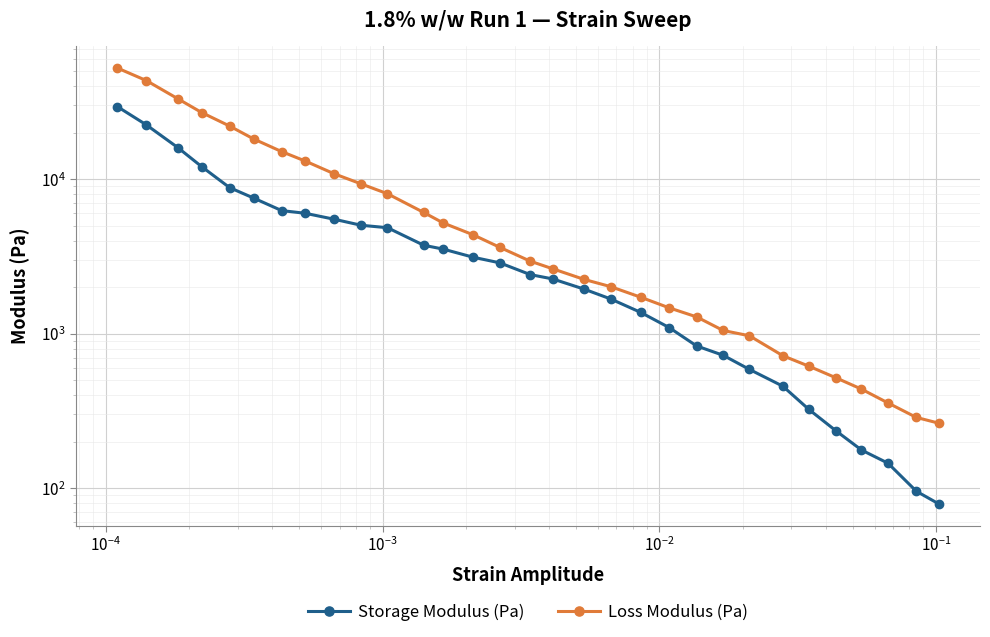

Reading left to right, what are all the values shown in this chart?

Storage Modulus (Pa): 29511.4	22487.0	16019.3	12057.7	8821.7	7546.6	6259.0	6016.6	5499.9	5030.1	4850.8	3734.6	3525.8	3125.2	2872.3	2411.3	2261.6	1940.7	1677.1	1372.6	1095.5	832.8	724.7	587.3	457.2	323.1	235.1	176.7	145.1	95.6	79.1
Loss Modulus (Pa): 52436.9	43496.3	33166.6	26997.5	22078.5	18212.3	15078.3	13109.8	10819.0	9318.5	8044.3	6086.2	5204.0	4365.9	3617.8	2945.4	2631.0	2243.2	2015.0	1721.2	1469.9	1284.2	1048.7	969.4	720.0	615.7	518.1	437.8	356.2	287.1	263.4